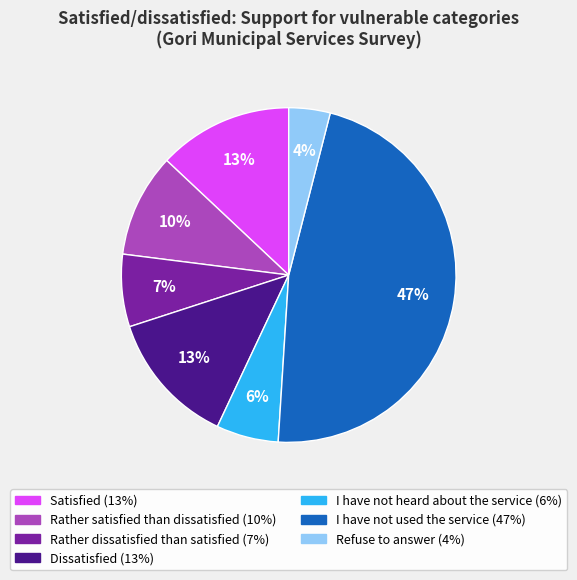

Which category has the biggest portion of the pie?

I have not used the service